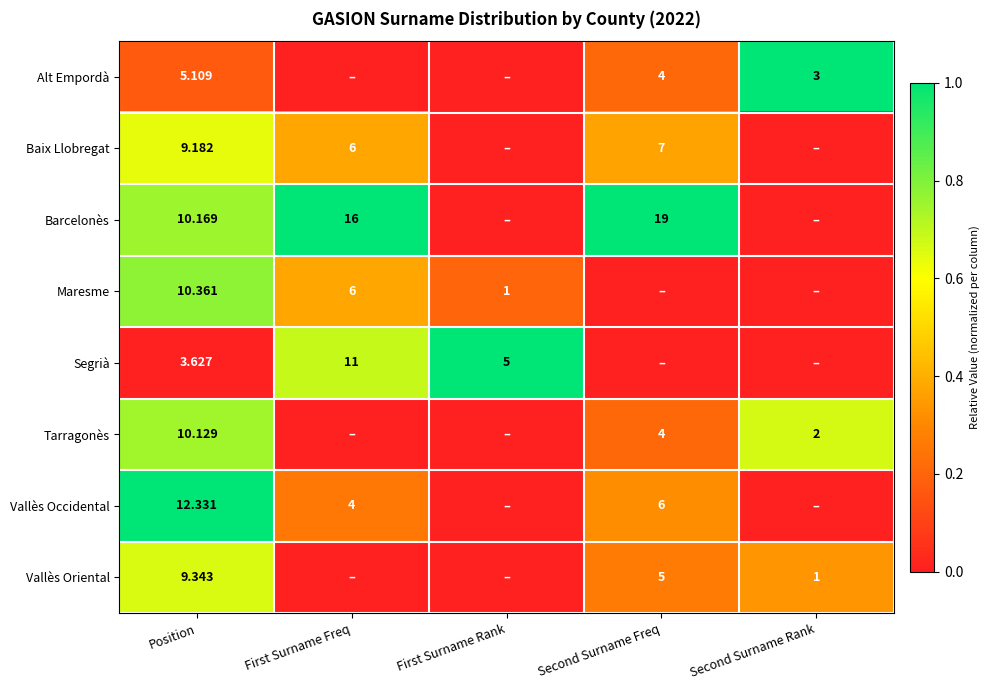

Is the value of Tarragonès at Second Surname Rank greater than the value of Vallès Occidental at First Surname Freq?

No